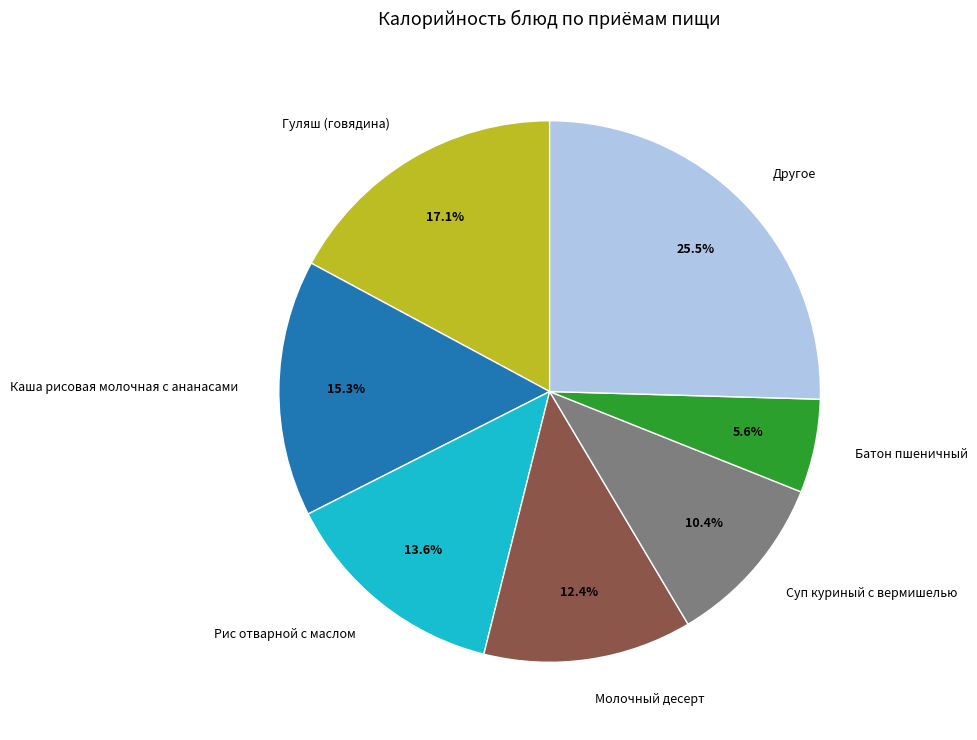

Combined, do Батон пшеничный and Каша рисовая молочная с ананасами account for over 50%?

No